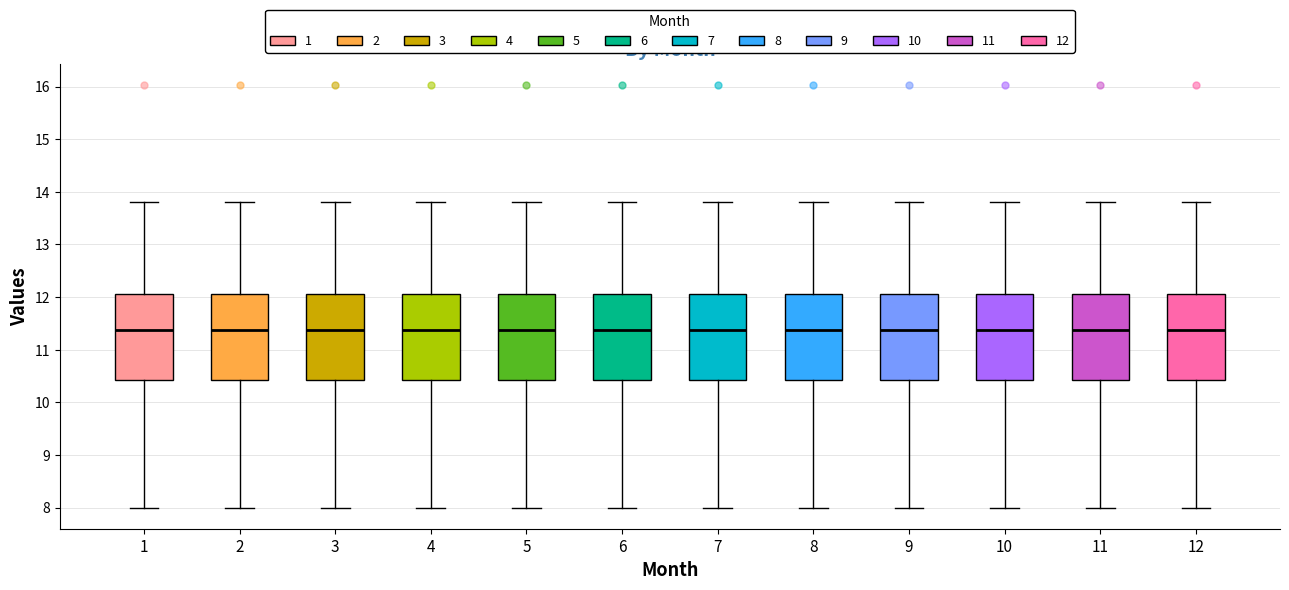

Reading left to right, transcribe this box plot: for each box, give where its median line is, the range the box spans, and where its two whiskers end, as read against the y-axis. The values are not printed on the chart, so give them approximately, as read against the axis.

1: median 11.4, box 10.4 to 12.1, whiskers 8.0 to 13.8
2: median 11.4, box 10.4 to 12.1, whiskers 8.0 to 13.8
3: median 11.4, box 10.4 to 12.1, whiskers 8.0 to 13.8
4: median 11.4, box 10.4 to 12.1, whiskers 8.0 to 13.8
5: median 11.4, box 10.4 to 12.1, whiskers 8.0 to 13.8
6: median 11.4, box 10.4 to 12.1, whiskers 8.0 to 13.8
7: median 11.4, box 10.4 to 12.1, whiskers 8.0 to 13.8
8: median 11.4, box 10.4 to 12.1, whiskers 8.0 to 13.8
9: median 11.4, box 10.4 to 12.1, whiskers 8.0 to 13.8
10: median 11.4, box 10.4 to 12.1, whiskers 8.0 to 13.8
11: median 11.4, box 10.4 to 12.1, whiskers 8.0 to 13.8
12: median 11.4, box 10.4 to 12.1, whiskers 8.0 to 13.8